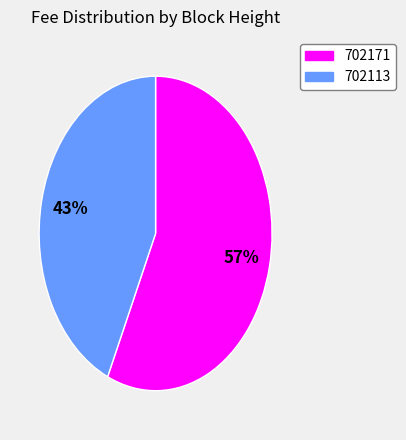

To the nearest percent, what percentage of the pie is 702171?

57%